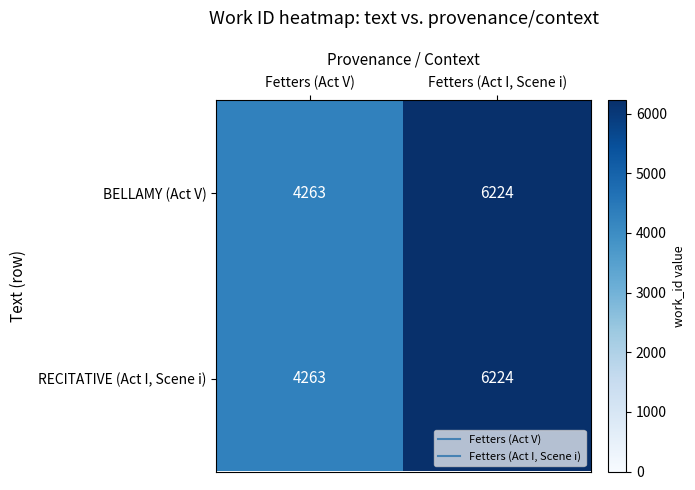

Reading right to left, what are all the values shown in this chart?

BELLAMY (Act V): 6224	4263
RECITATIVE (Act I, Scene i): 6224	4263